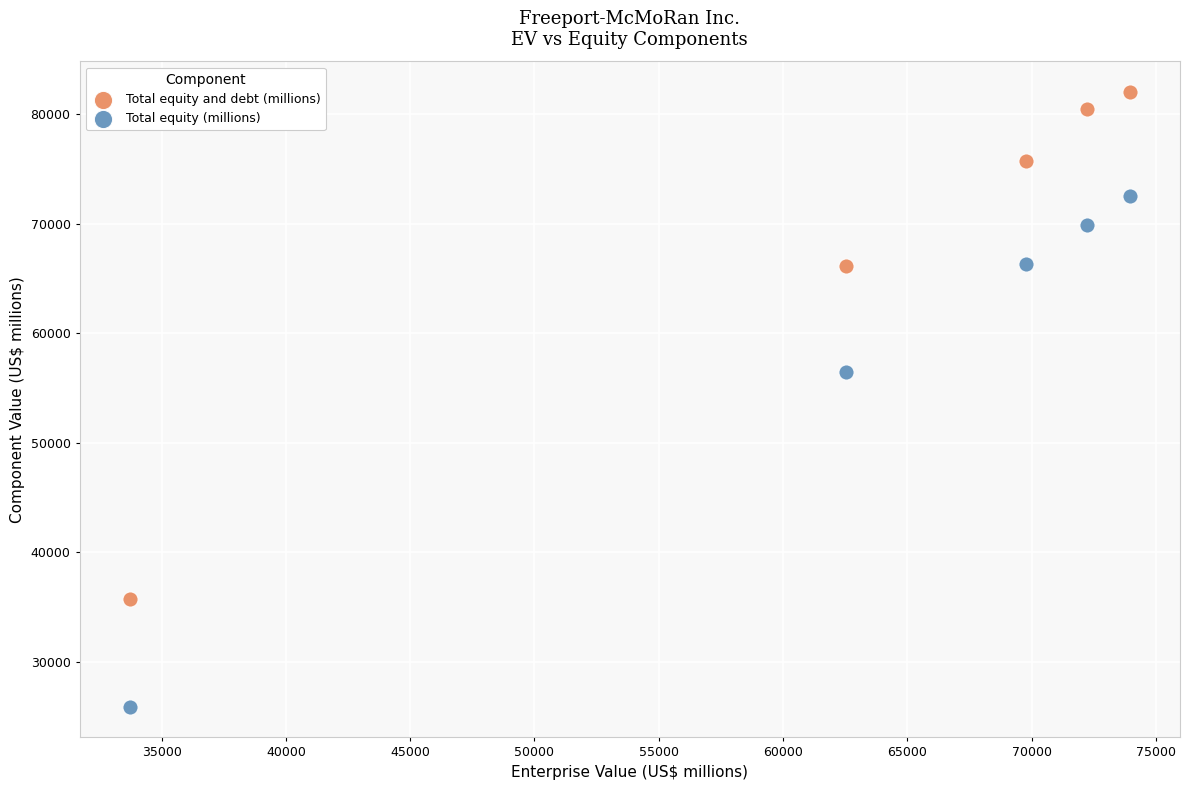

Across all data points, what is the range of Y values (max minus min)?

56109